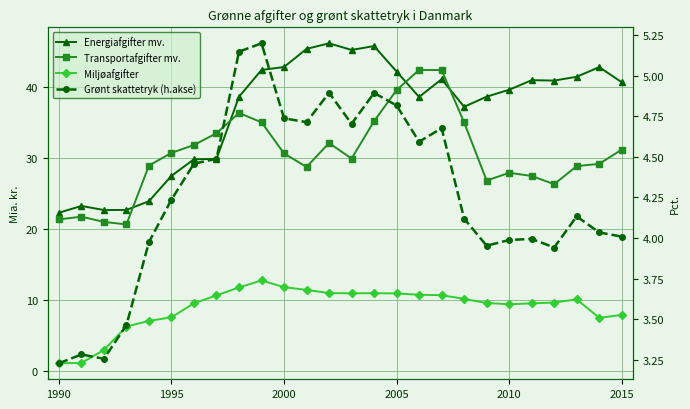

How many lines are shown in the chart?

4